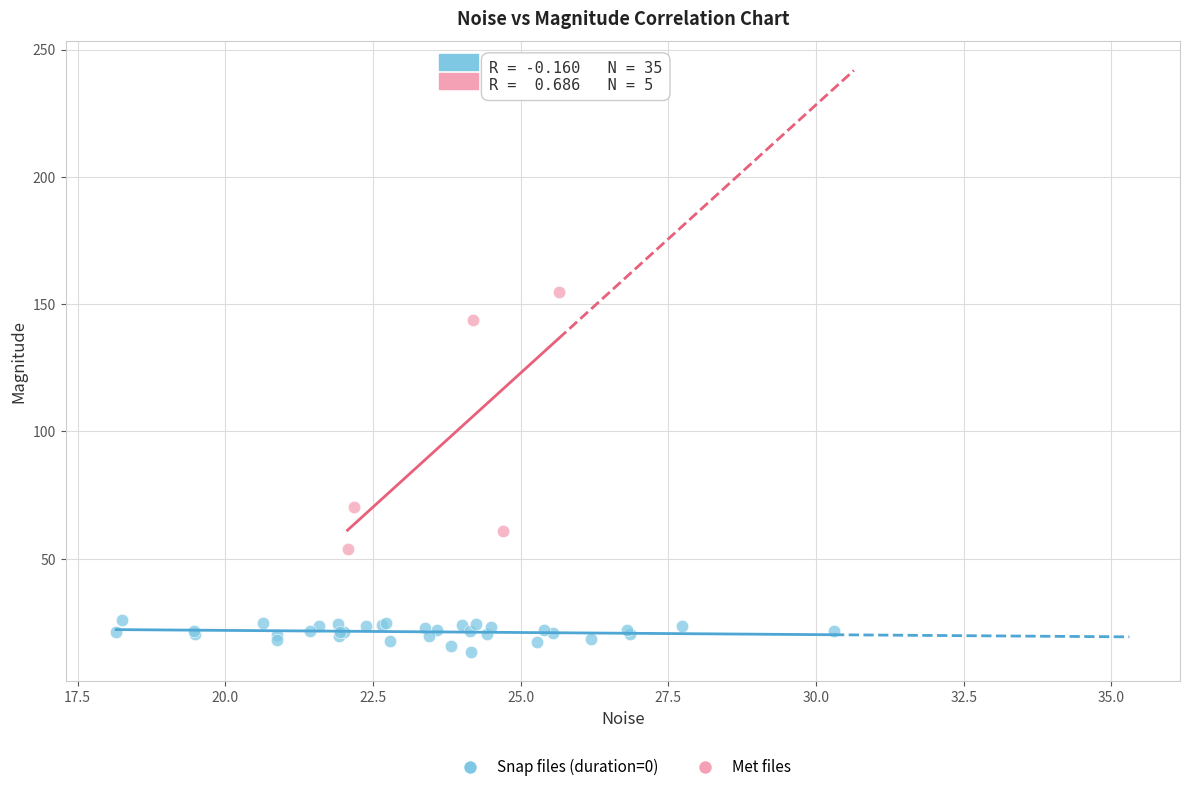

Which series reaches the maximum Y coordinate?

Met files